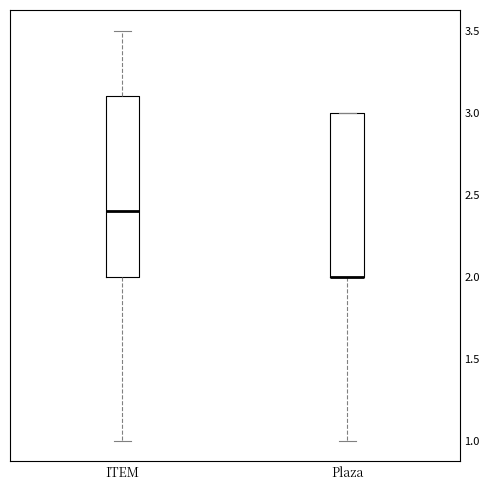

Reading left to right, read every box against the y-axis: the position of its median line, the range the box covers, and the ends of its whiskers. The values are not printed on the chart, so give them approximately, as read against the axis.

ITEM: median 2.4, box 2.0 to 3.1, whiskers 1.0 to 3.5
Plaza: median 2.0 (drawn on the box's lower edge), box 2.0 to 3.0, whiskers 1.0 to 3.0